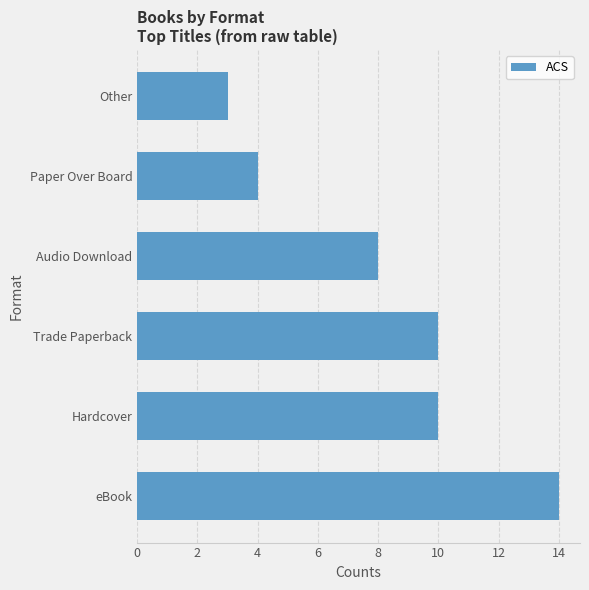

What is the approximate value at Trade Paperback?

10